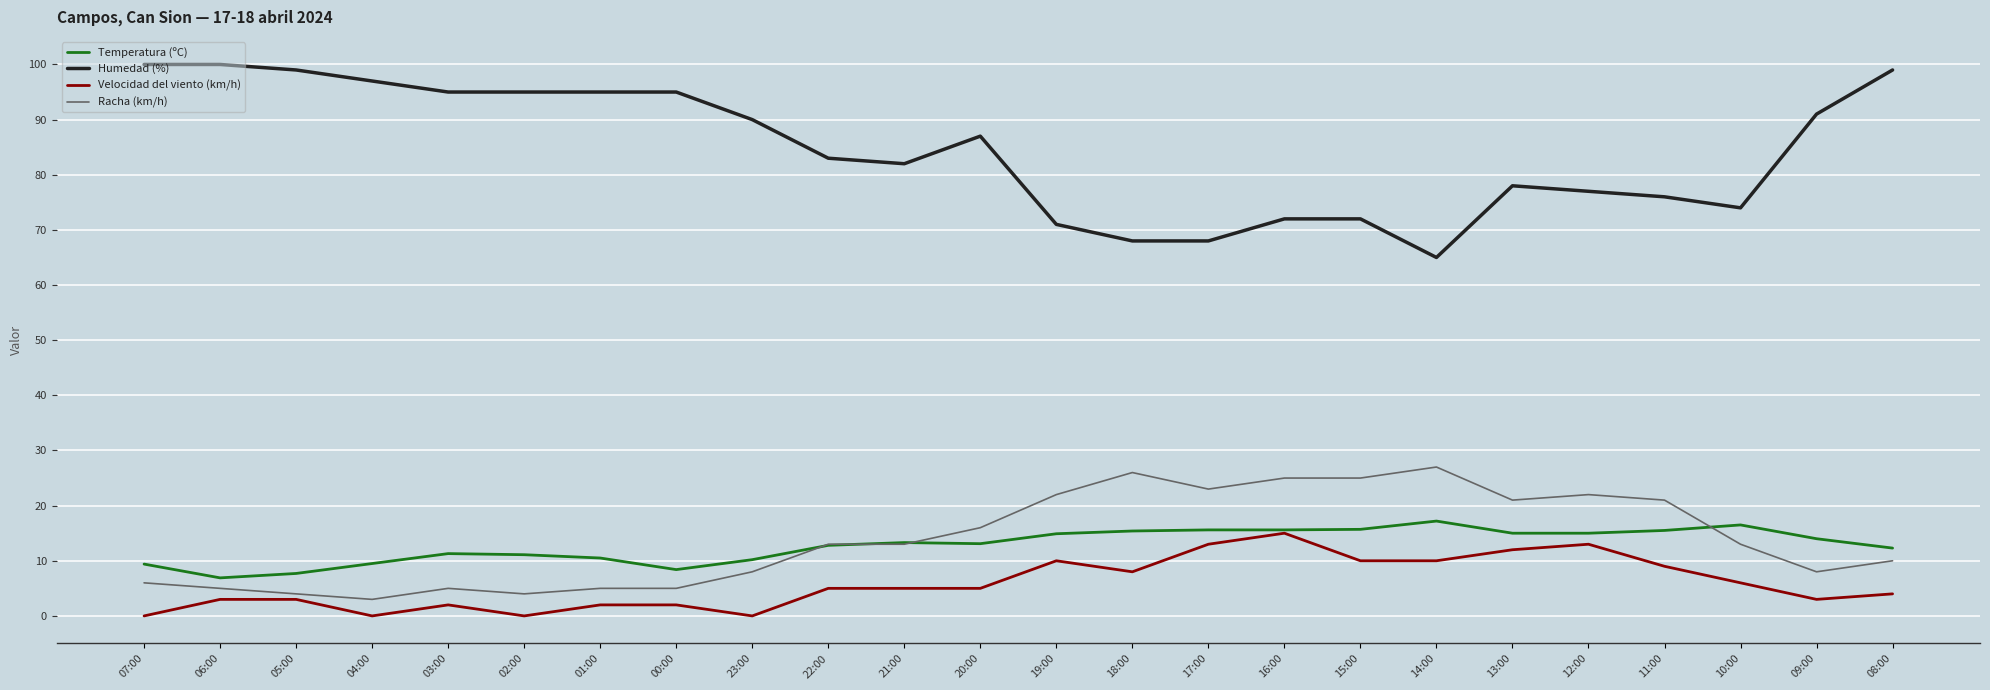

True or false: Temperatura (ºC) and Humedad (%) intersect in this chart.

False